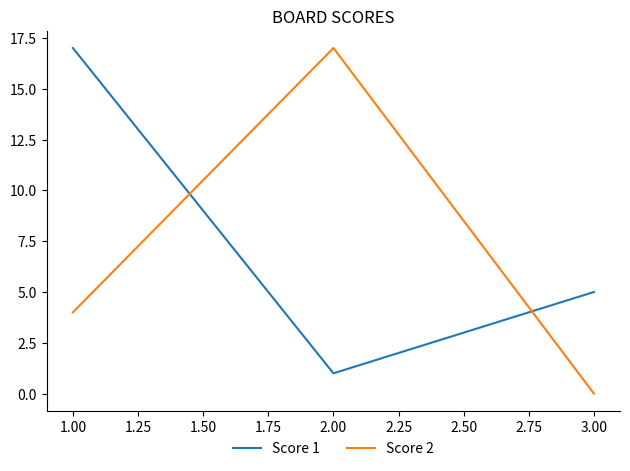

Count the Score 2 values in the range 0 to 17.

3